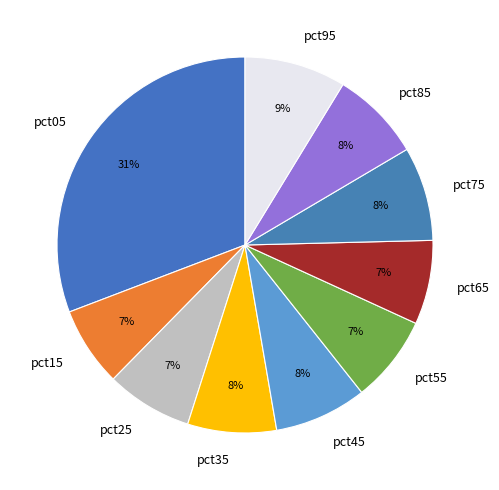

Does pct15 account for over 50% of the chart?

No